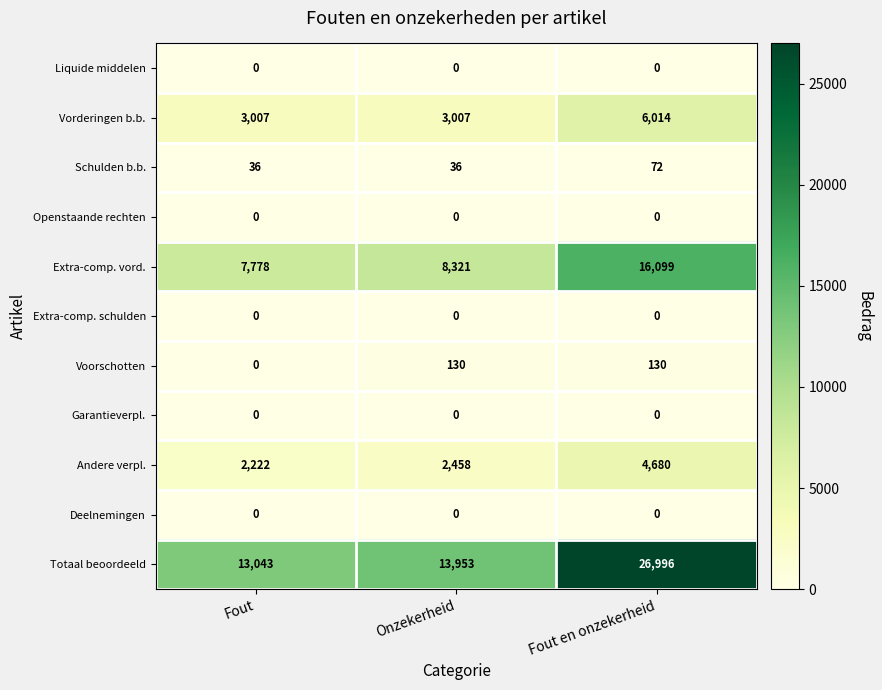

What is the total value across all series at Fout en onzekerheid?

53991